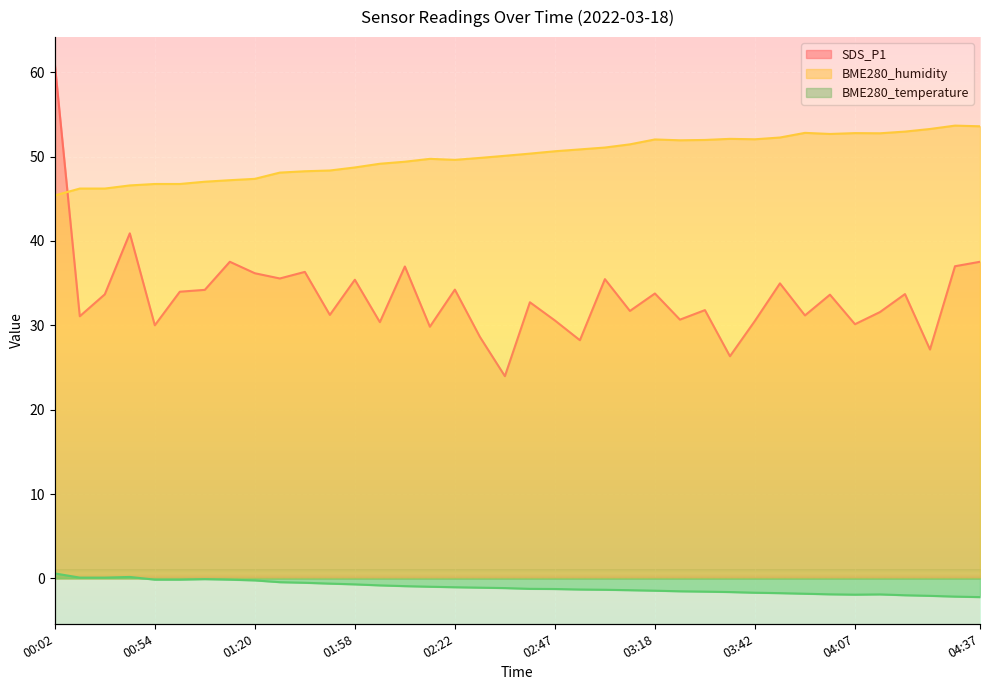

Is the value of SDS_P1 at 01:46 greater than the value of BME280_humidity at 01:14?

No